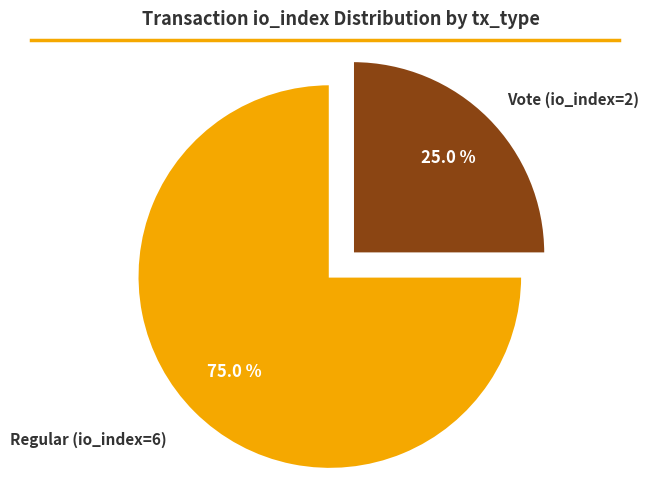

Does any single category account for the majority?

Yes